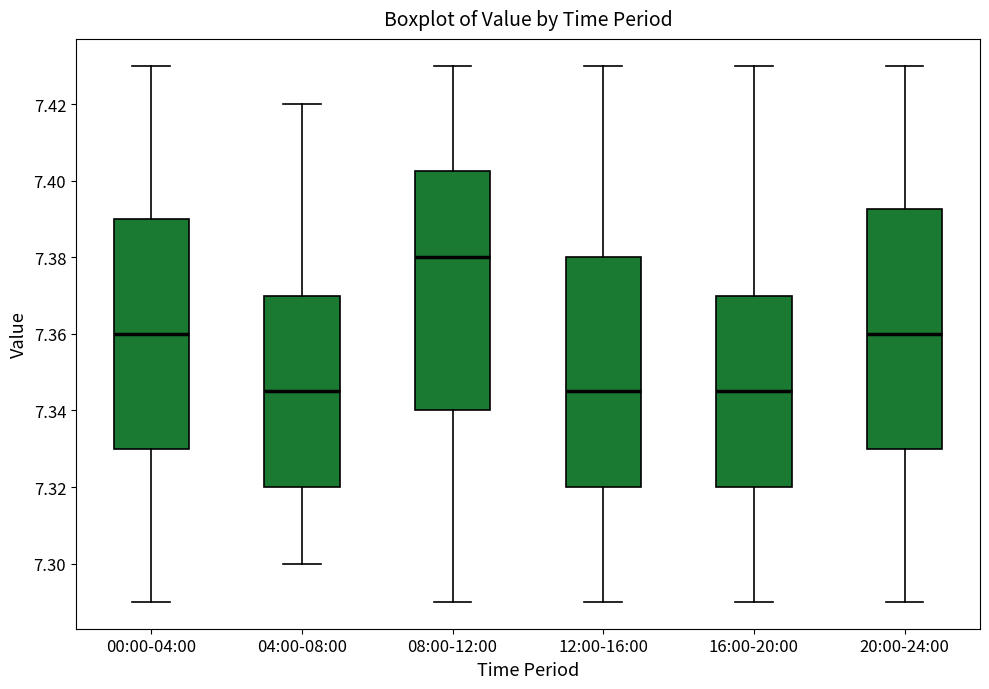

Reading left to right, transcribe this box plot: for each box, give where its median line is, the range the box spans, and where its two whiskers end, as read against the y-axis. The values are not printed on the chart, so give them approximately, as read against the axis.

00:00-04:00: median 7.360, box 7.330 to 7.390, whiskers 7.290 to 7.430
04:00-08:00: median 7.346, box 7.320 to 7.370, whiskers 7.300 to 7.420
08:00-12:00: median 7.380, box 7.340 to 7.402, whiskers 7.290 to 7.430
12:00-16:00: median 7.346, box 7.320 to 7.380, whiskers 7.290 to 7.430
16:00-20:00: median 7.346, box 7.320 to 7.370, whiskers 7.290 to 7.430
20:00-24:00: median 7.360, box 7.330 to 7.392, whiskers 7.290 to 7.430